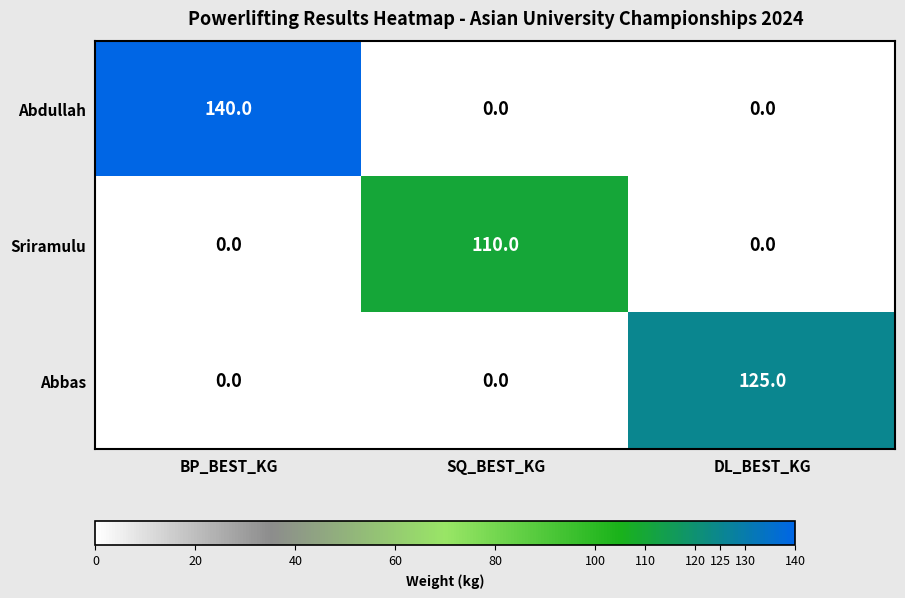

Count the number of categories in the chart.

3